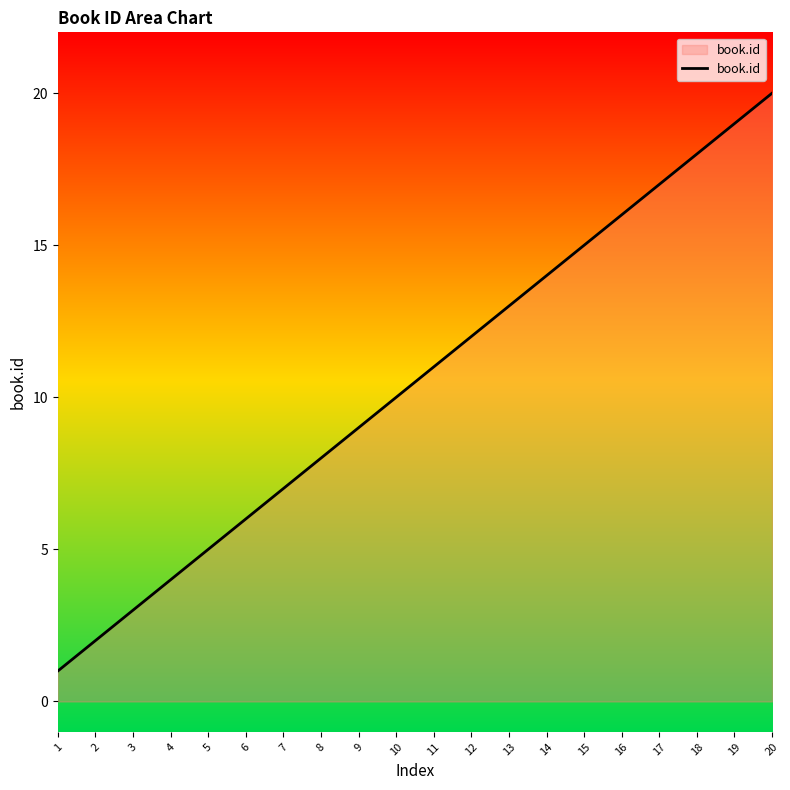

Is it true that the value at 13 is 8?

False